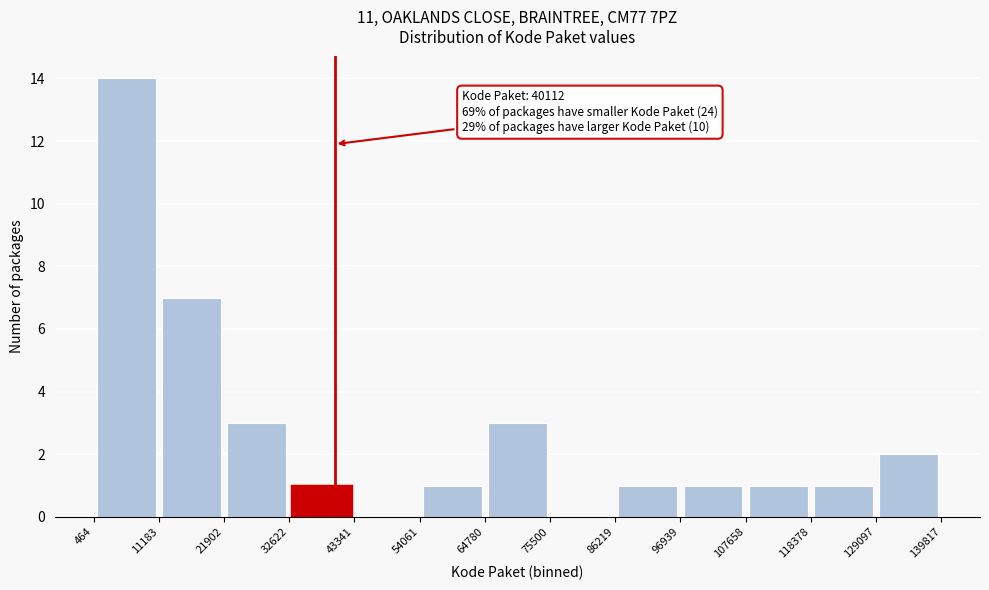

Which range on the x-axis has the tallest bar?

464 to 11183